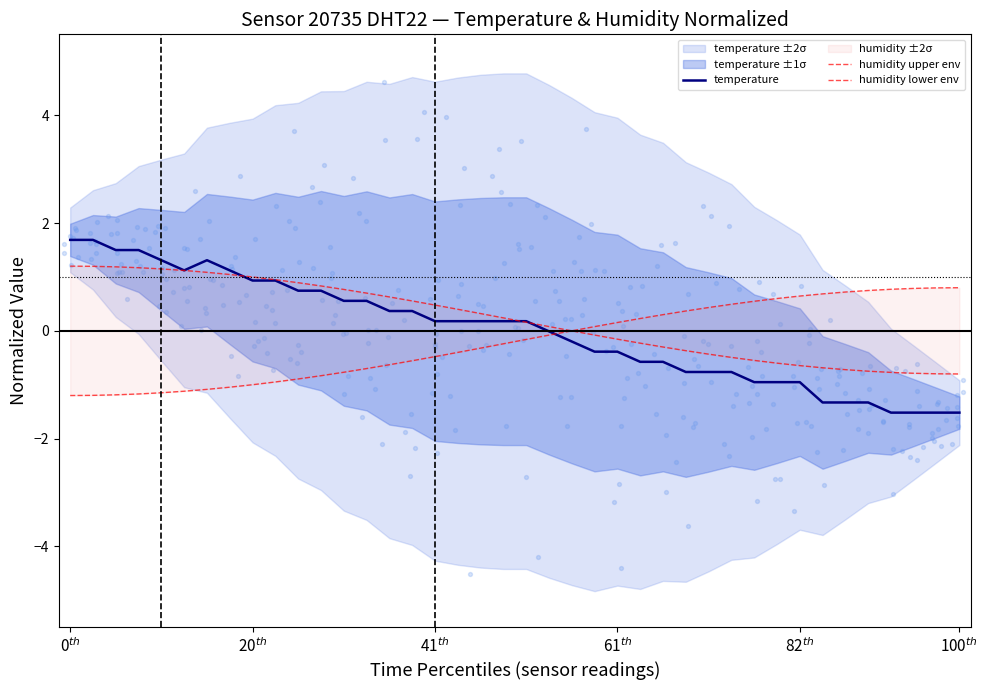

At which category is the sum across all series the highest?

0$^{th}$